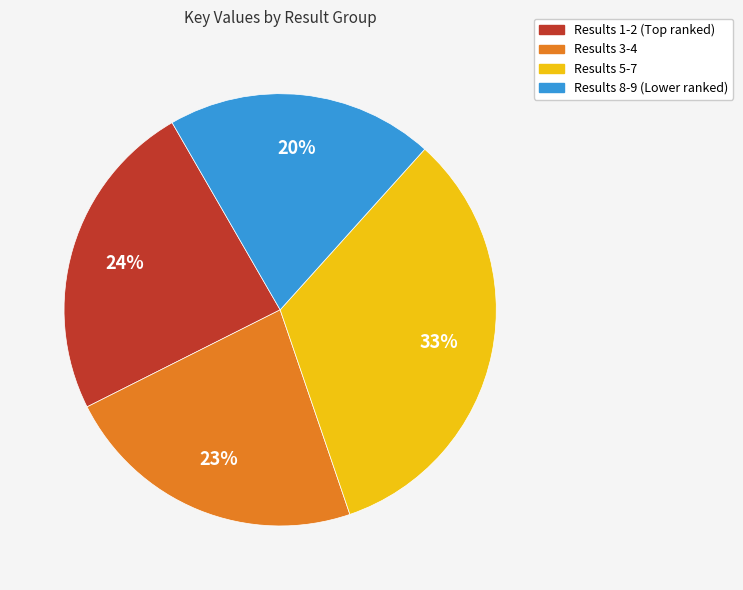

Is there a majority slice in this chart?

No